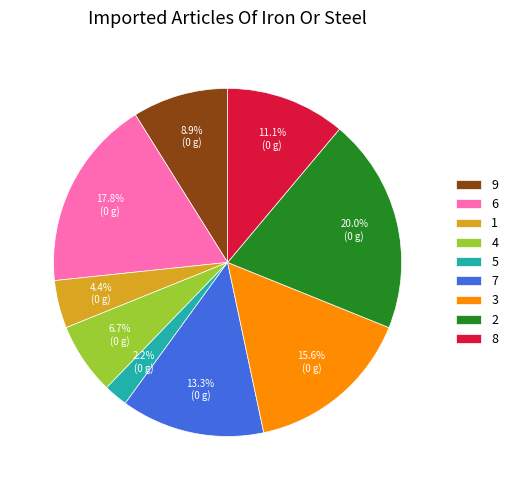

How many slices are in this pie chart?

9